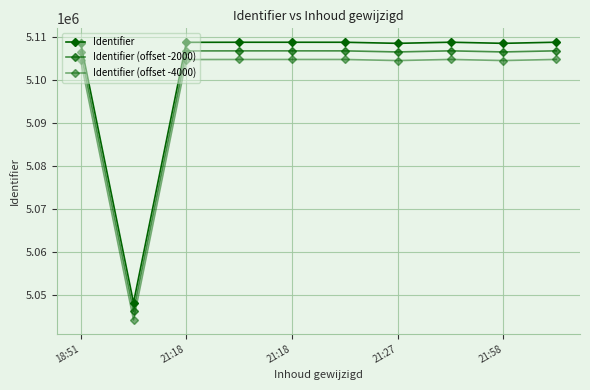

How many series are shown in this chart?

3